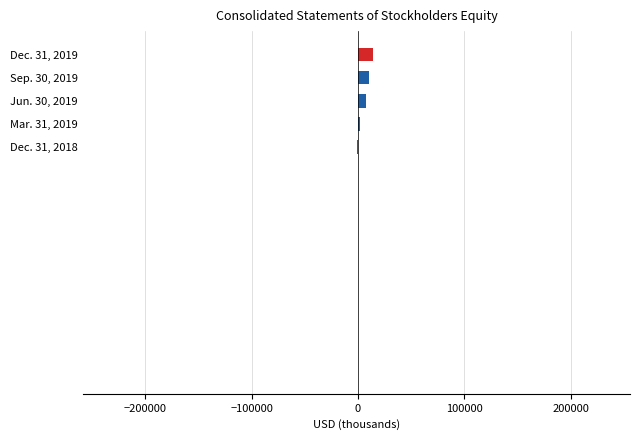

Are the bars horizontal?

Yes